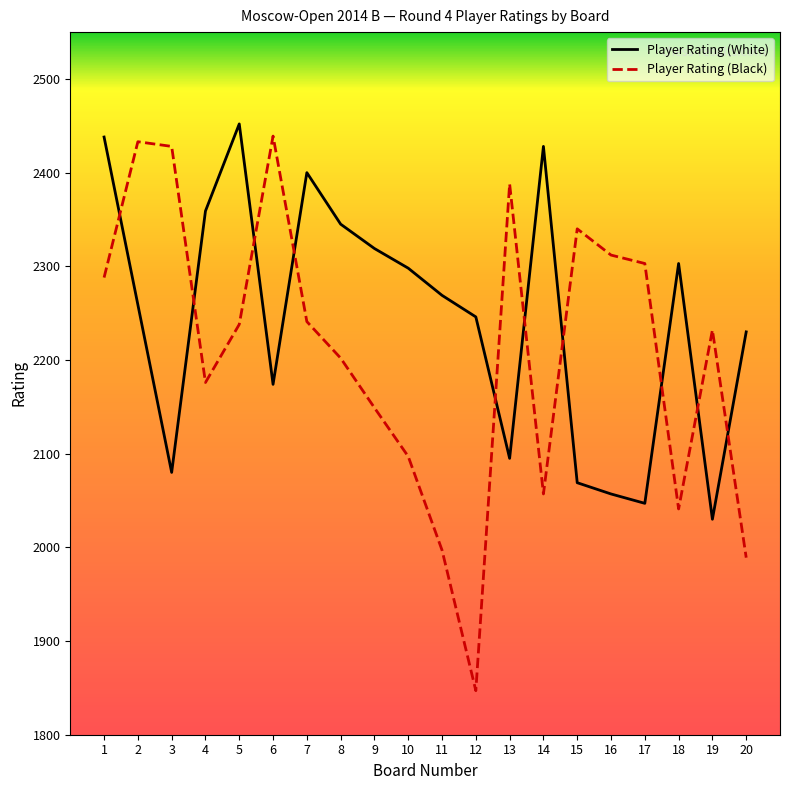

Which series ends up on top after the final intersection of Player Rating (White) and Player Rating (Black)?

Player Rating (White)